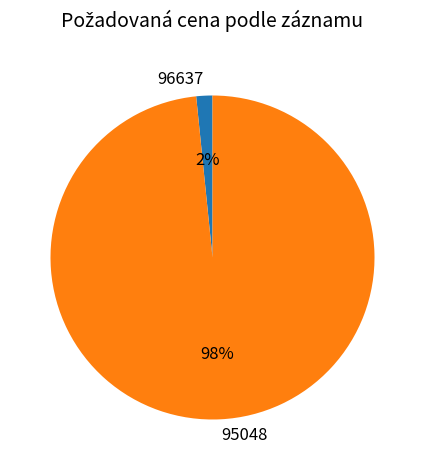

Do 95048 and 96637 together represent more than half of the pie?

Yes